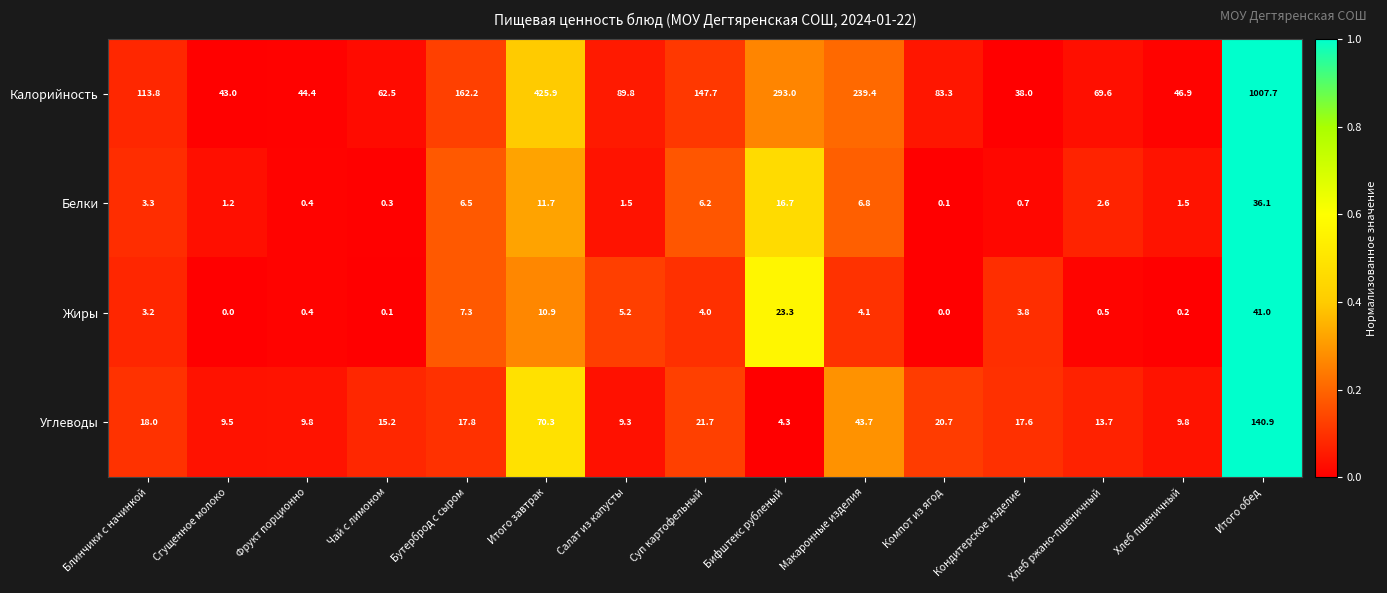

What is the sum of the Белки values at Суп картофельный and Блинчики с начинкой?

9.5